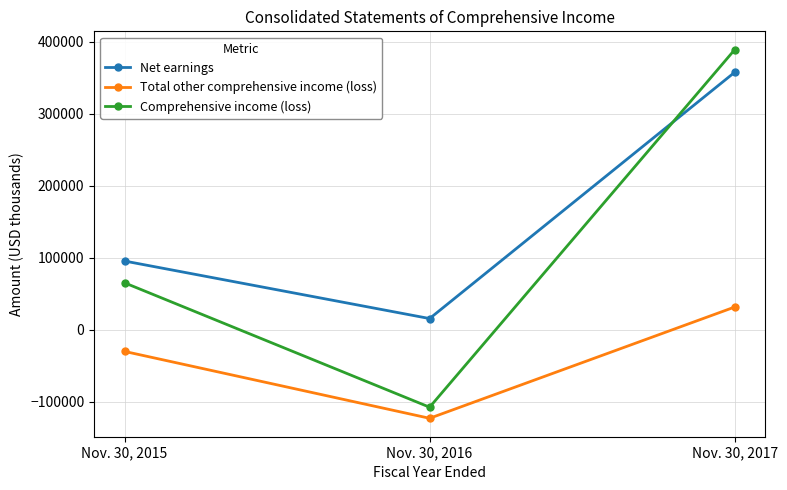

What is the maximum value shown in the chart?

388962